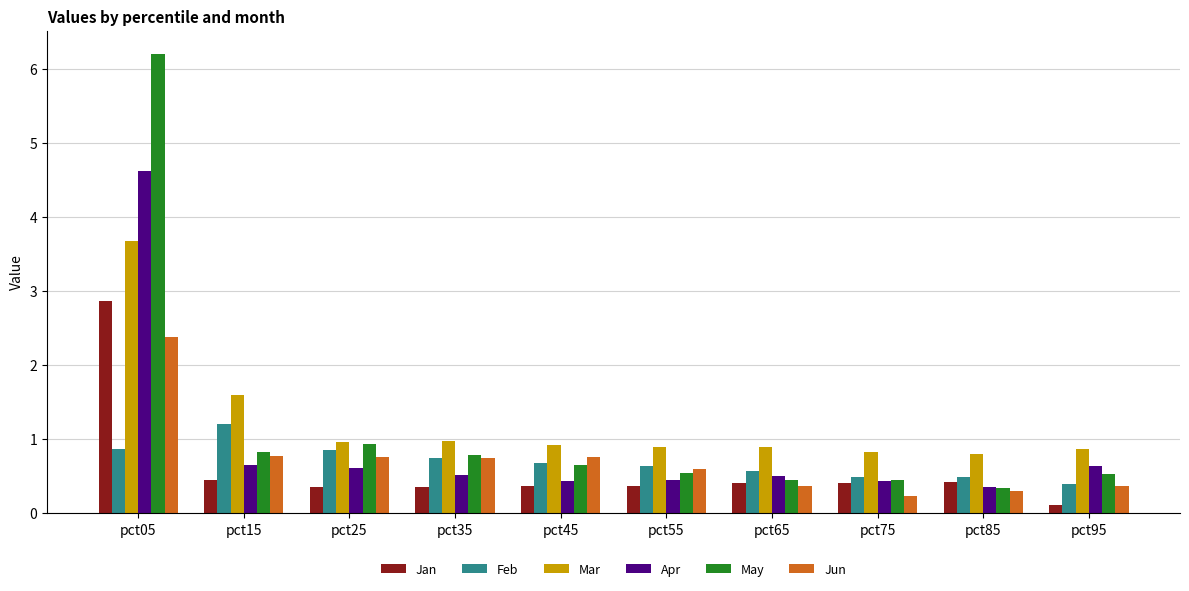

The value of Jan at pct85 is 0.4. True or false?

True